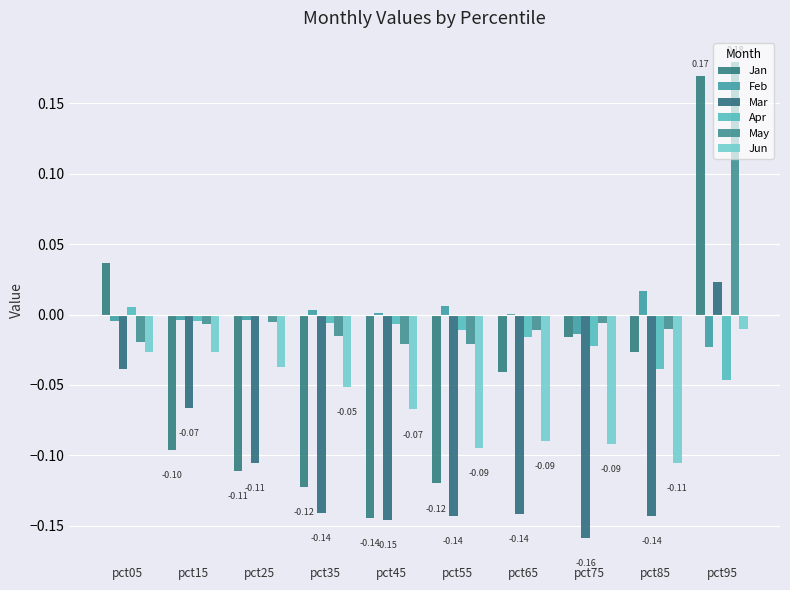

Count the number of categories in the chart.

10